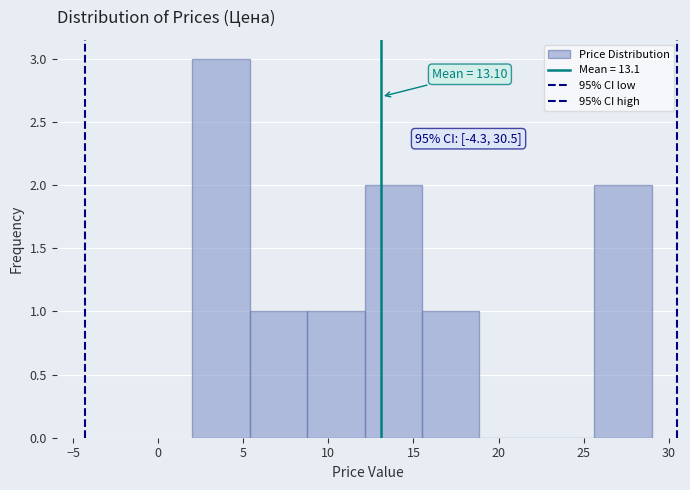

Over which range of the x-axis is the bar tallest?

2.0 to 5.5